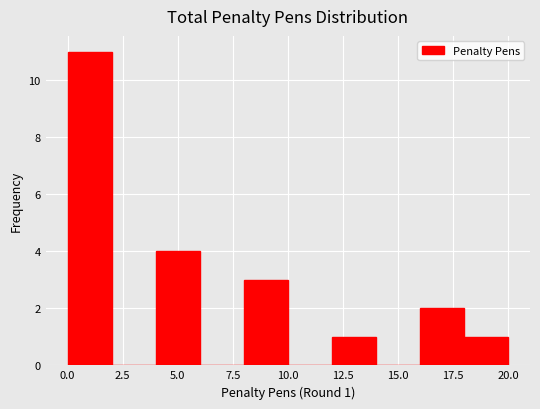

Over which range of the x-axis is the bar tallest?

0 to 2